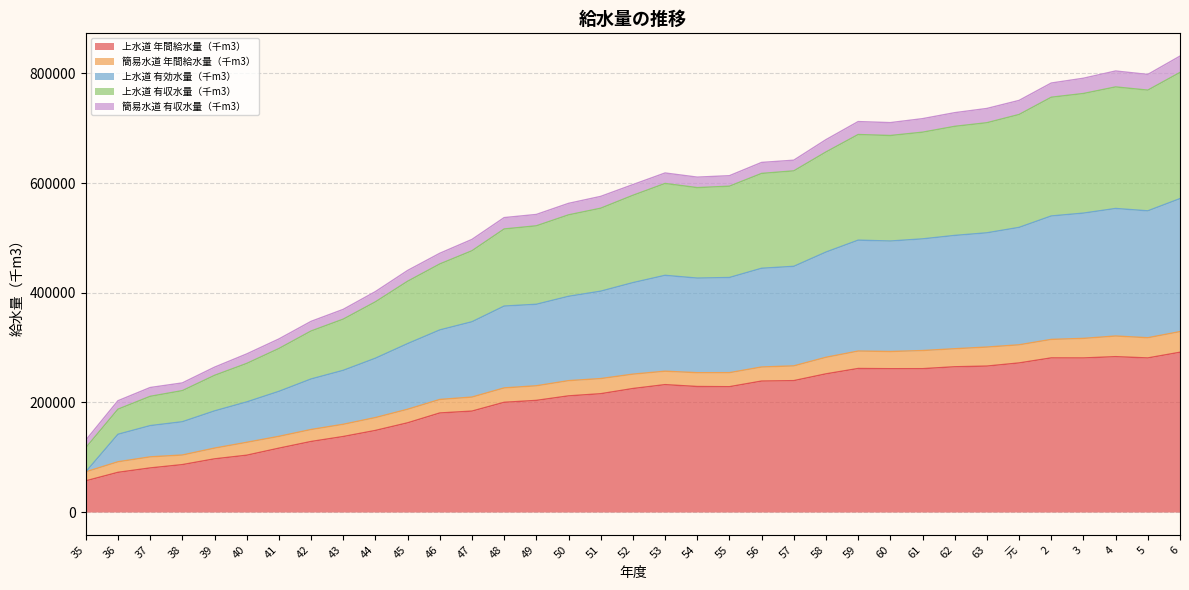

What is the label of the 13th point from the left?

47